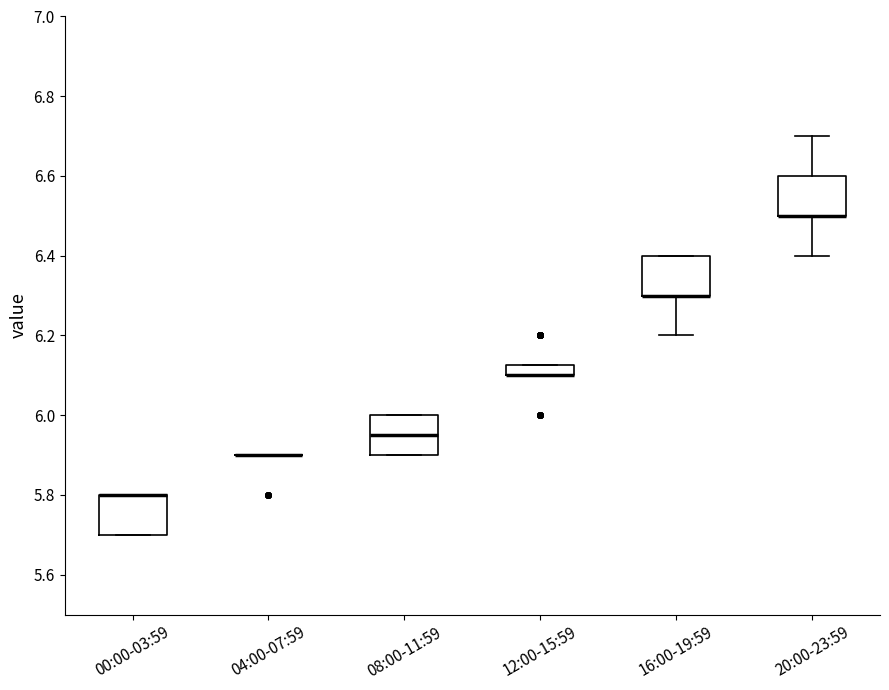

Where is the upper edge of the box for 00:00-03:59 on the y-axis? The values are not printed on the chart, so give them approximately, as read against the axis.

5.80